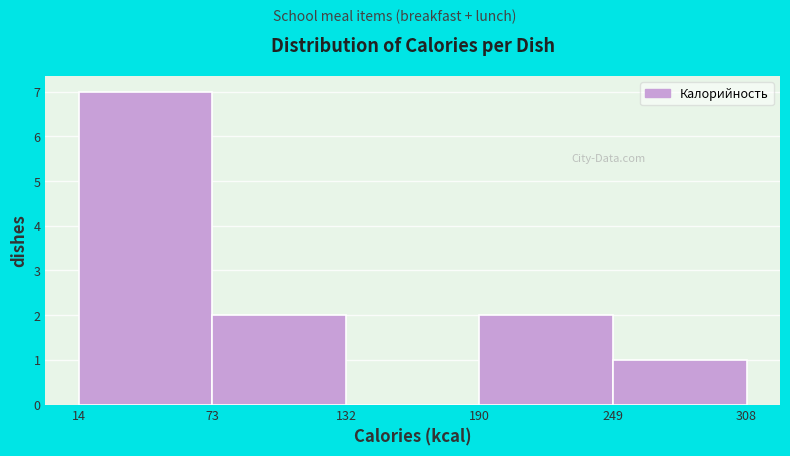

How tall is the bar that spans 249 to 308 on the x-axis? The values are not printed on the chart, so give them approximately, as read against the axis.

1